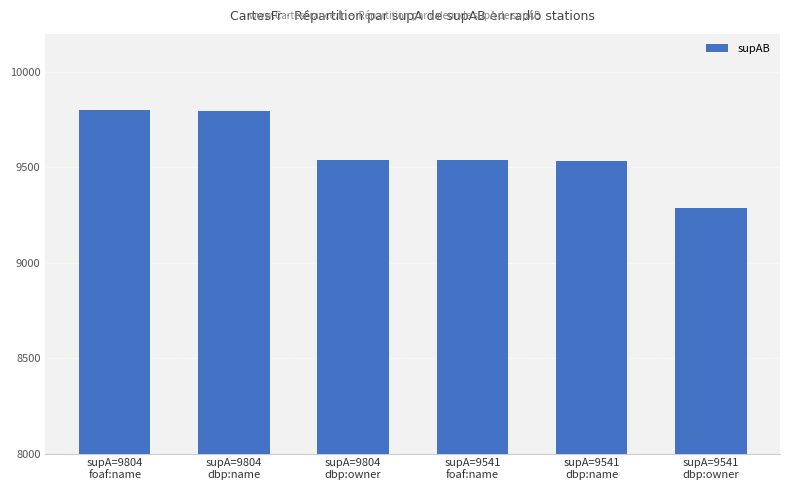

What is the label of the 4th bar from the left?

supA=9541
foaf:name